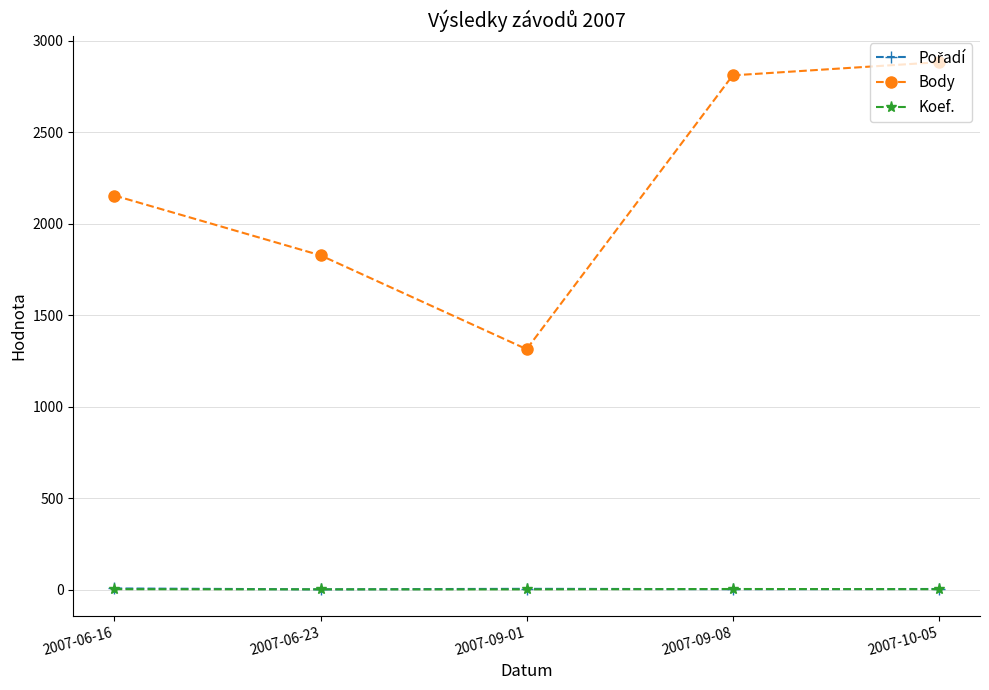

What is the maximum value shown in the chart?

2884